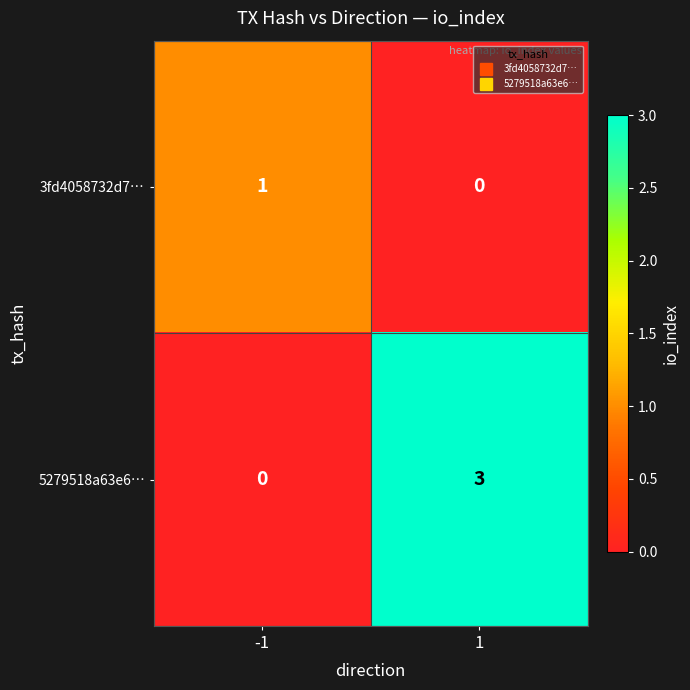

True or false: 5279518a63e6… has a value of 3 at 1.

True